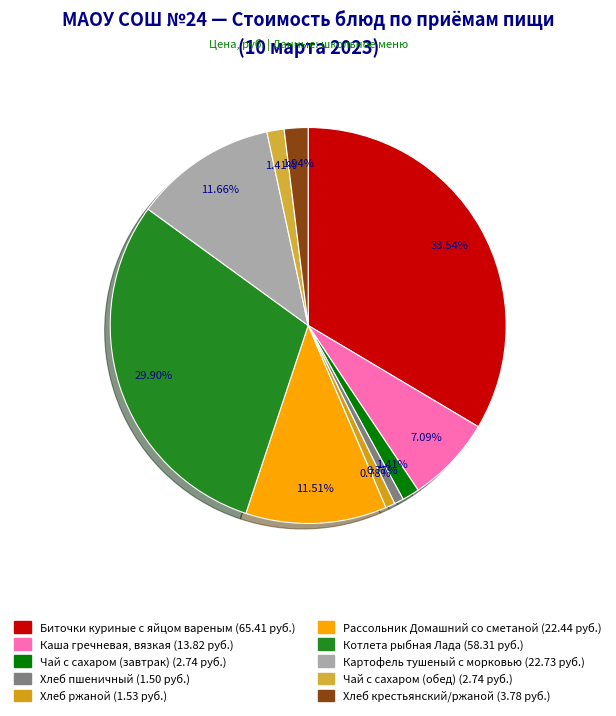

Which category has the smallest portion of the pie?

Хлеб пшеничный